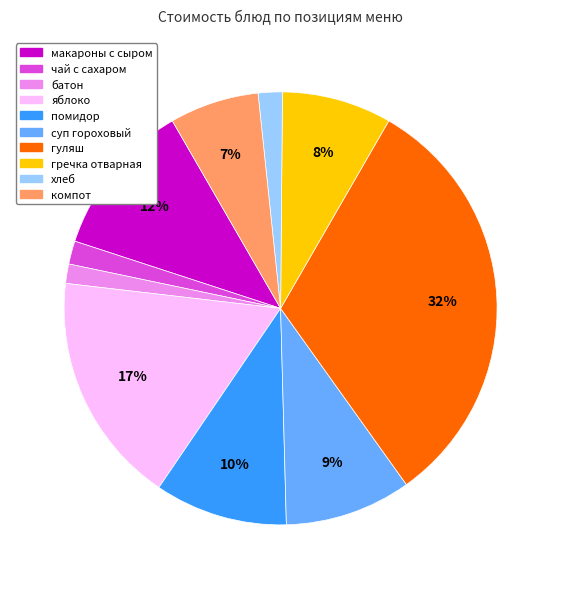

Combined, do макароны с сыром and суп гороховый account for over 50%?

No